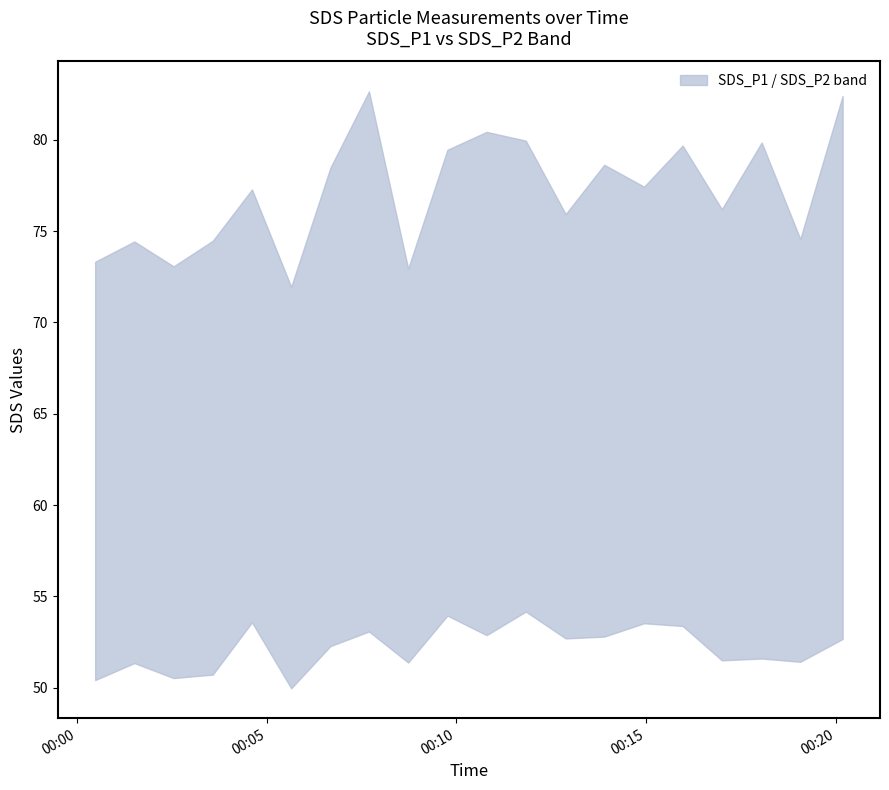

List the series in order of their peak value, highest first.

SDS_P1, SDS_P2